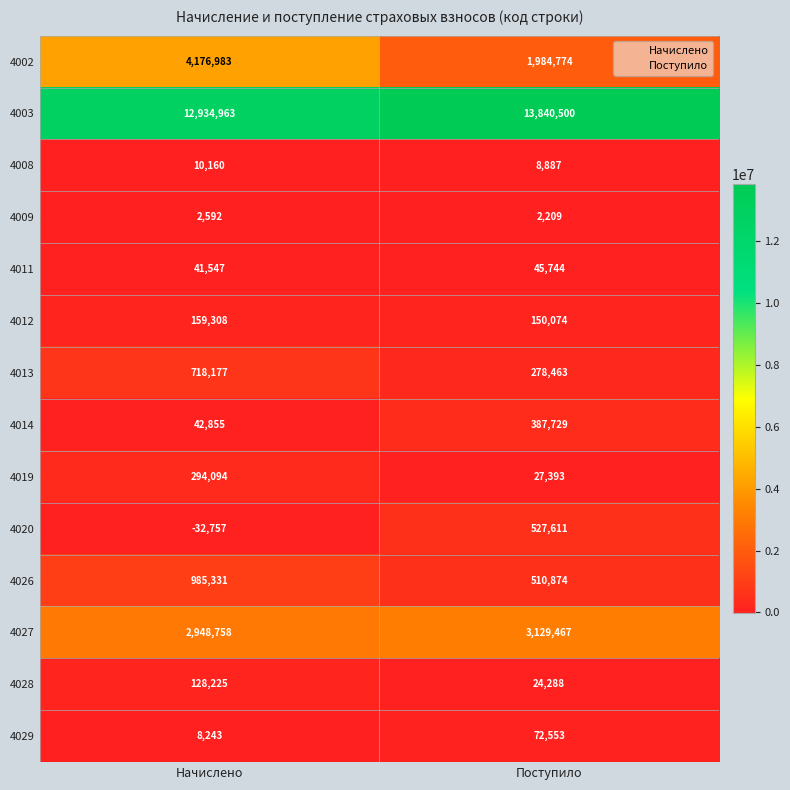

The 4003 series shows 21427371 at Начислено. True or false?

False